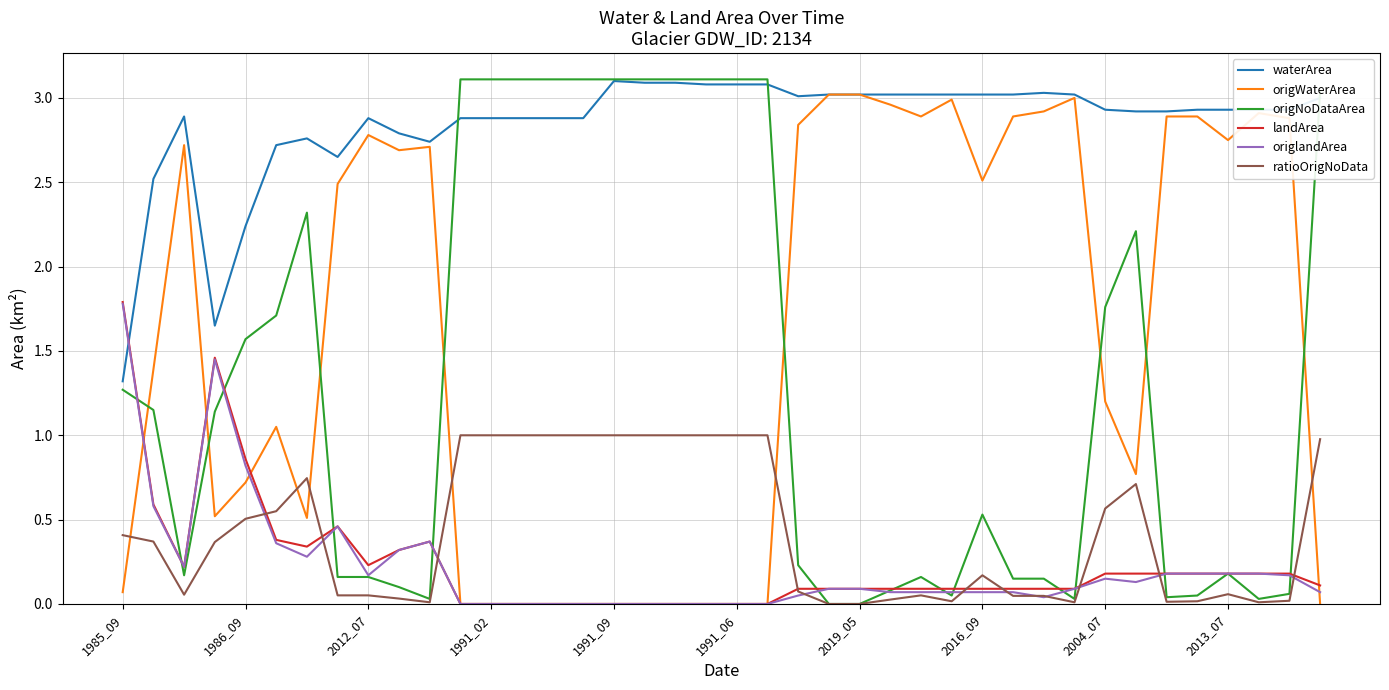

True or false: waterArea and ratioOrigNoData cross at least once.

False